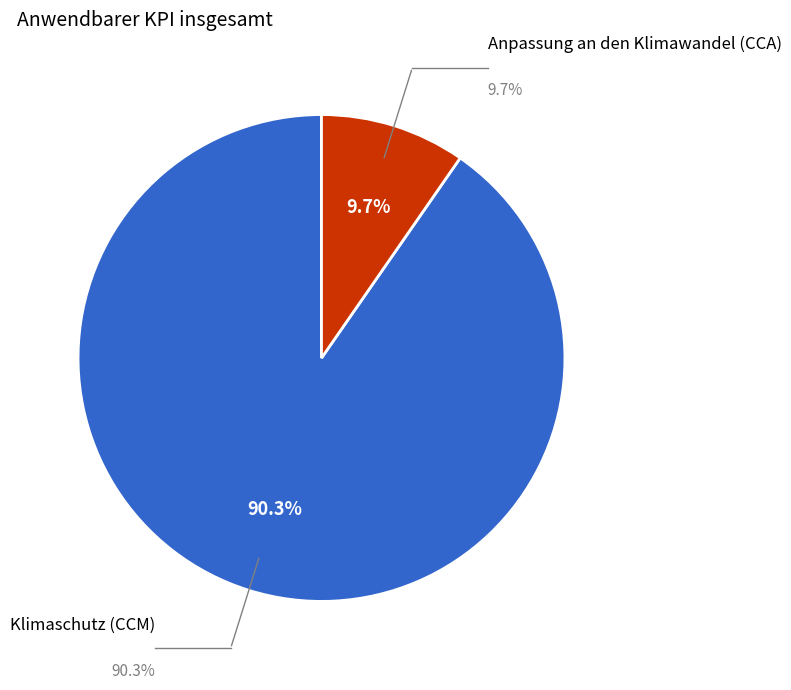

To the nearest percent, what is the difference between the largest and smallest slice percentages?

81%